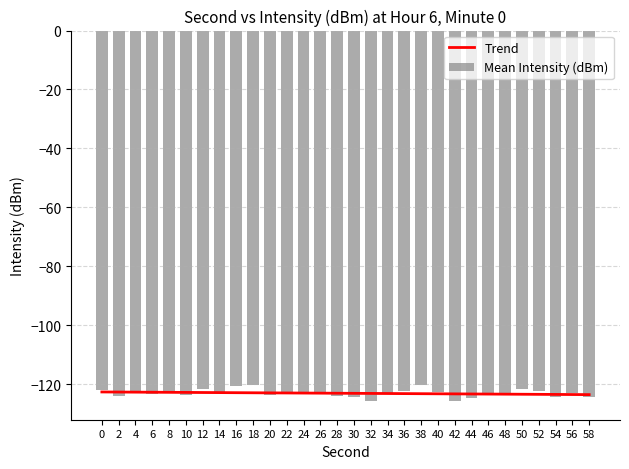

Is it true that Trend equals -122.9 at 14?

True